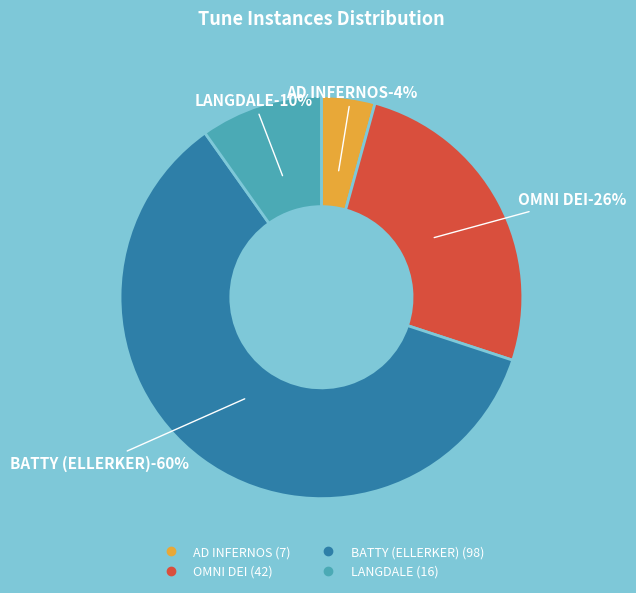

Which category has the biggest portion of the pie?

BATTY (ELLERKER)